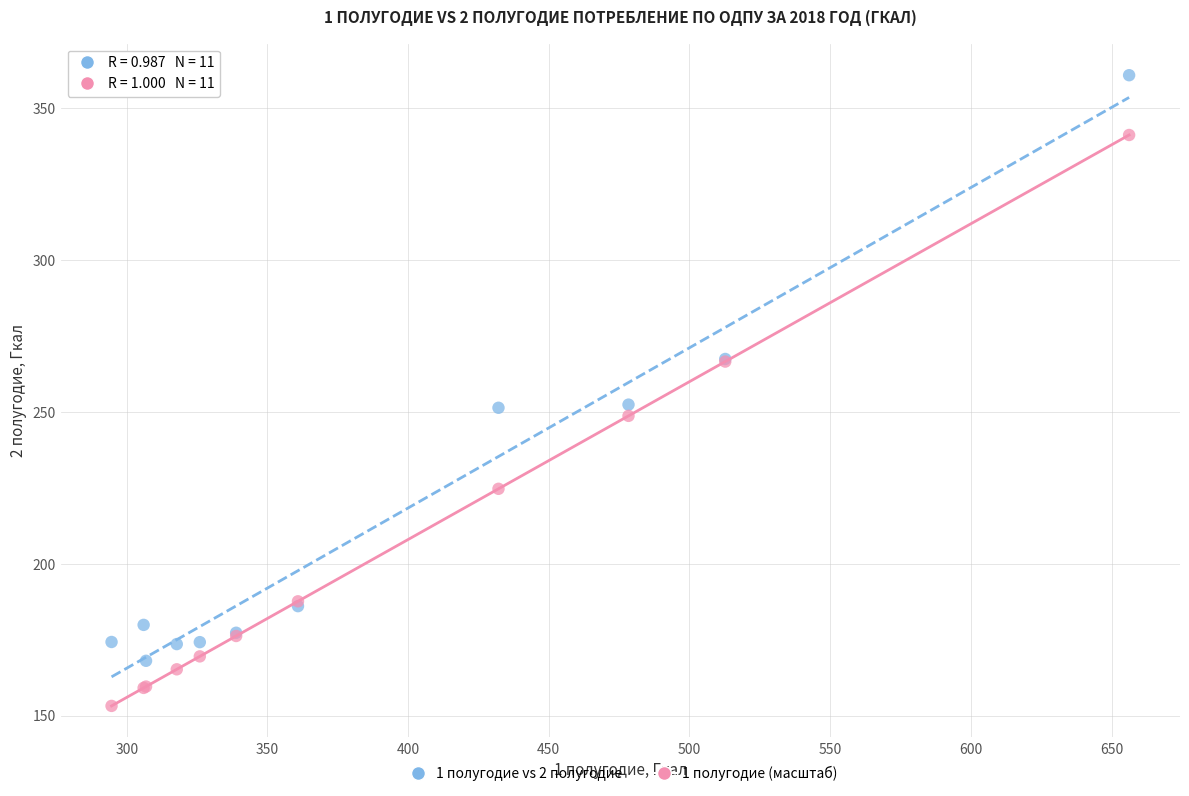

Which series contains the highest Y value?

1 полугодие vs 2 полугодие